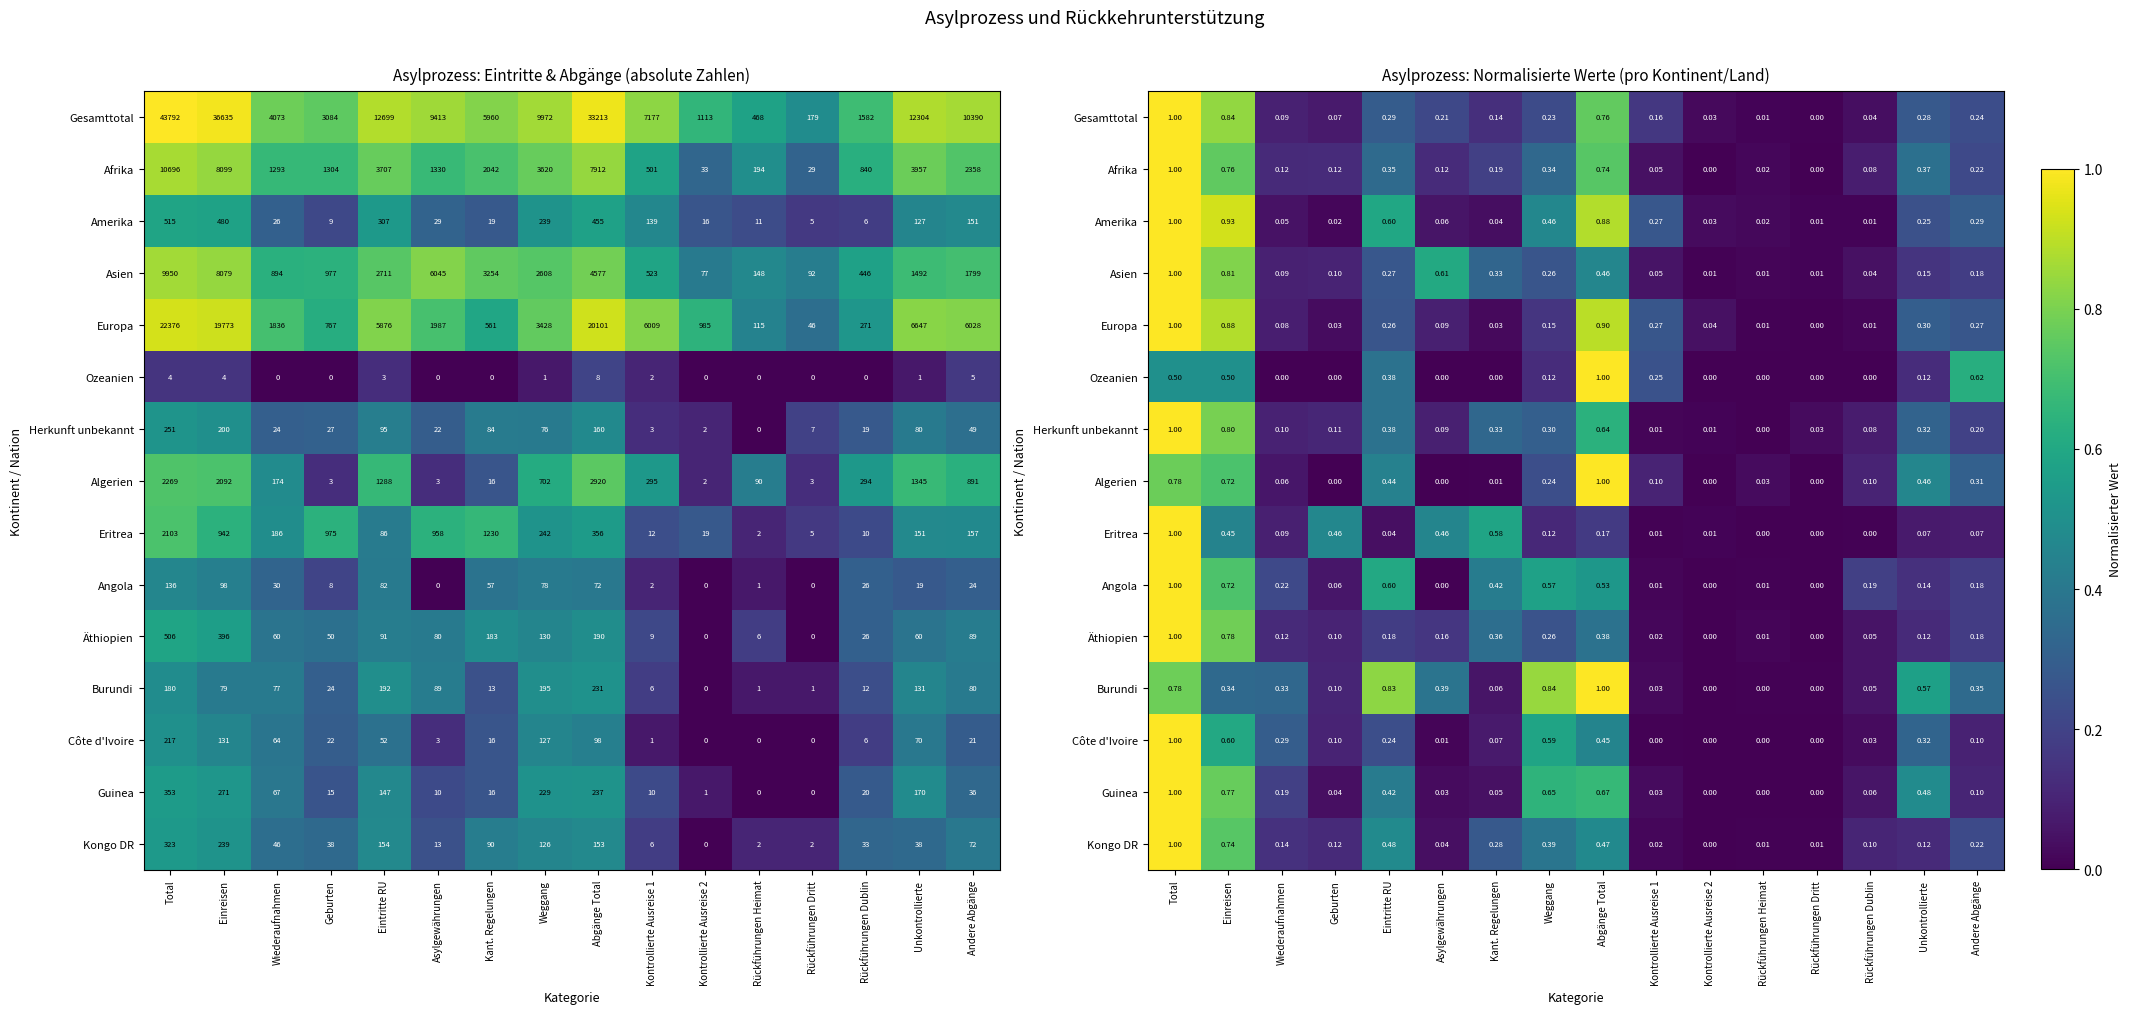

At which category does the chart reach its minimum across all series?

Wiederaufnahmen